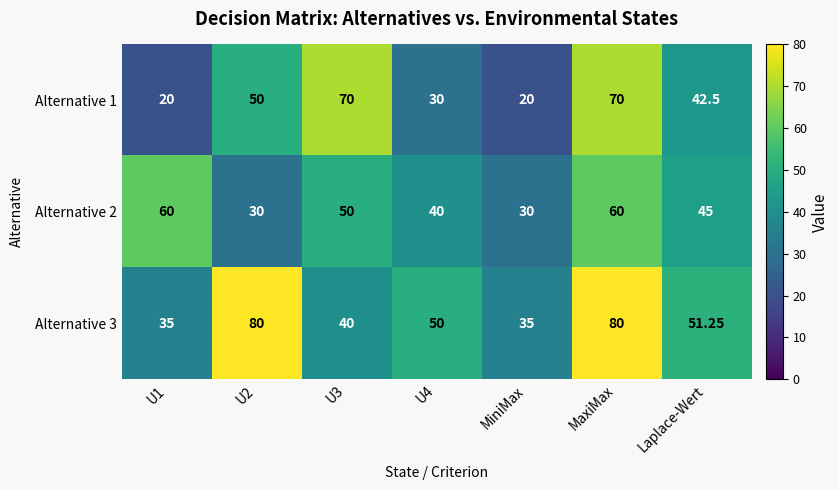

Which series has the widest spread of values?

Alternative 1